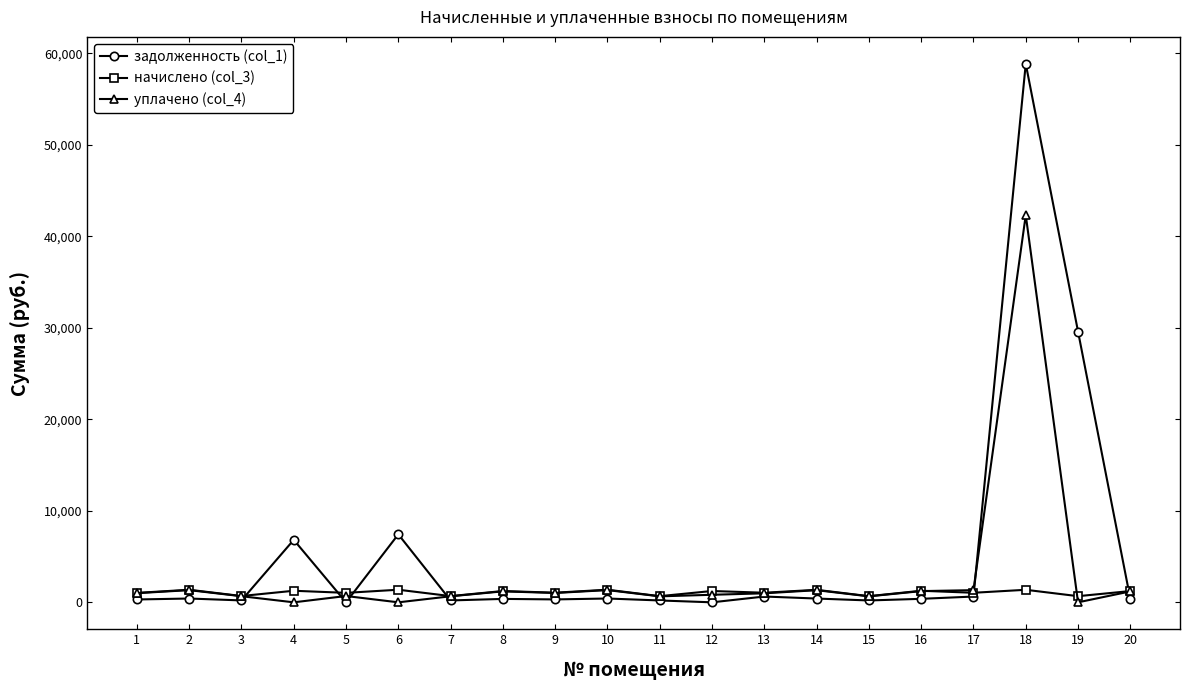

Is the value of начислено (col_3) at 7 greater than the value of задолженность (col_1) at 4?

No